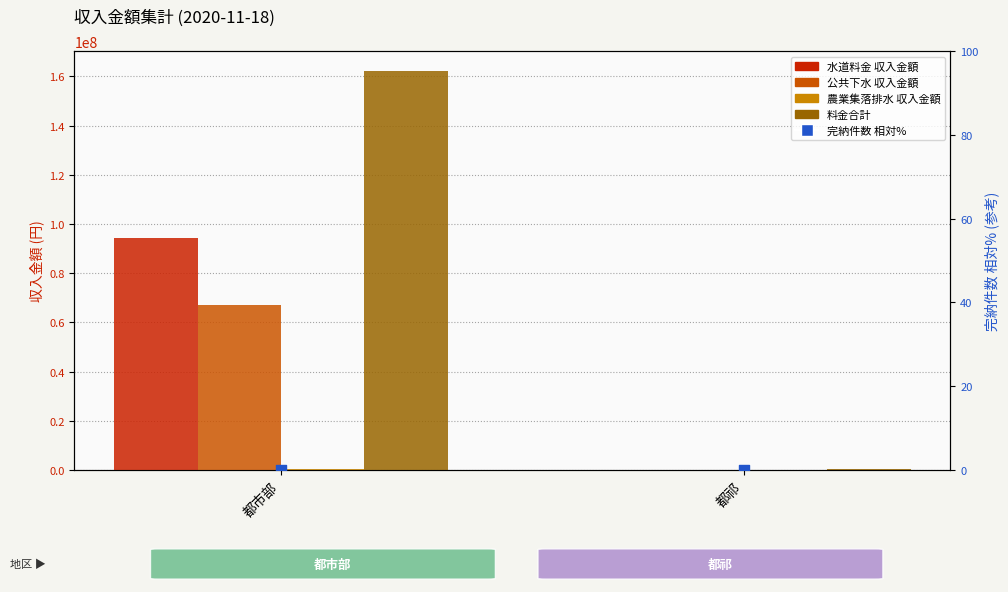

At how many categories does at least one series exceed 72247611?

1